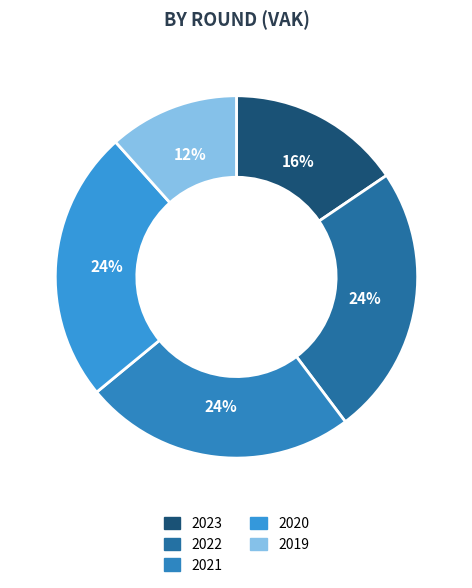

To the nearest percent, what is the average slice percentage?

20%